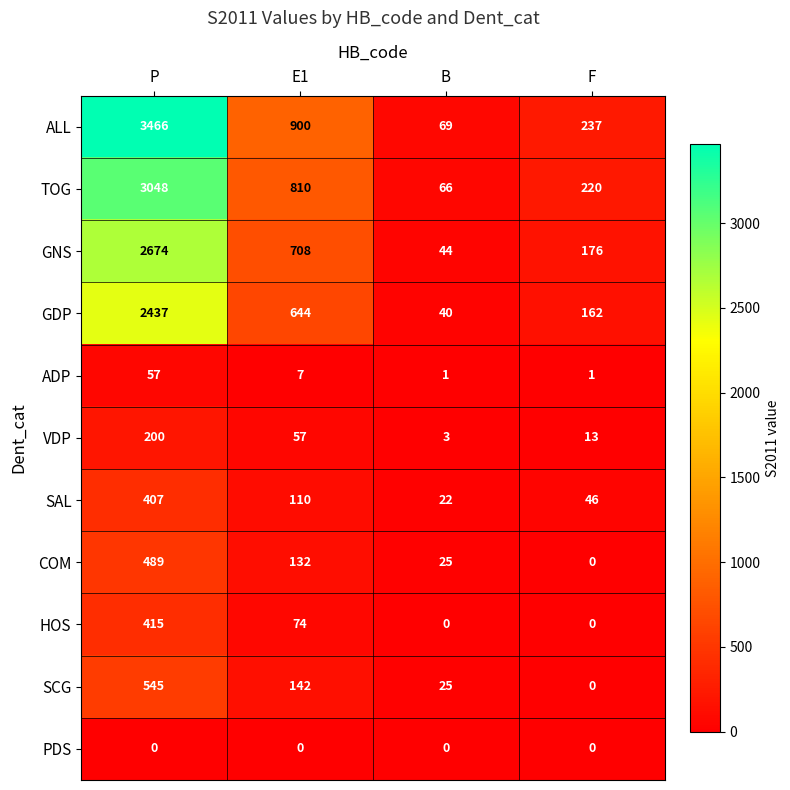

Which series has the widest spread of values?

ALL